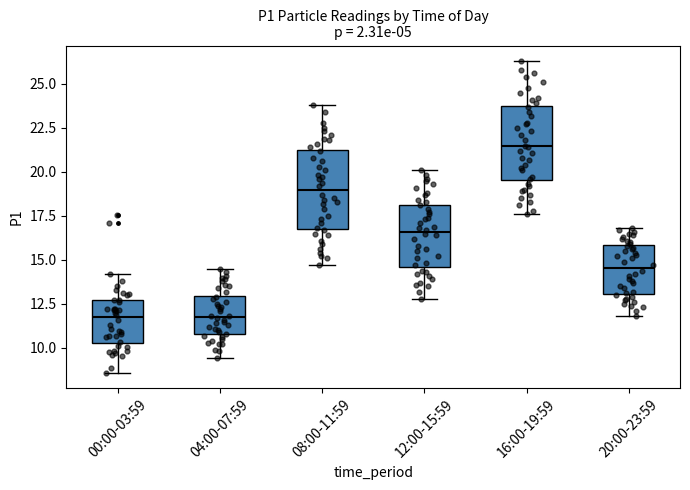

Where does the median line of the box for 04:00-07:59 sit on the y-axis? The values are not printed on the chart, so give them approximately, as read against the axis.

12.0